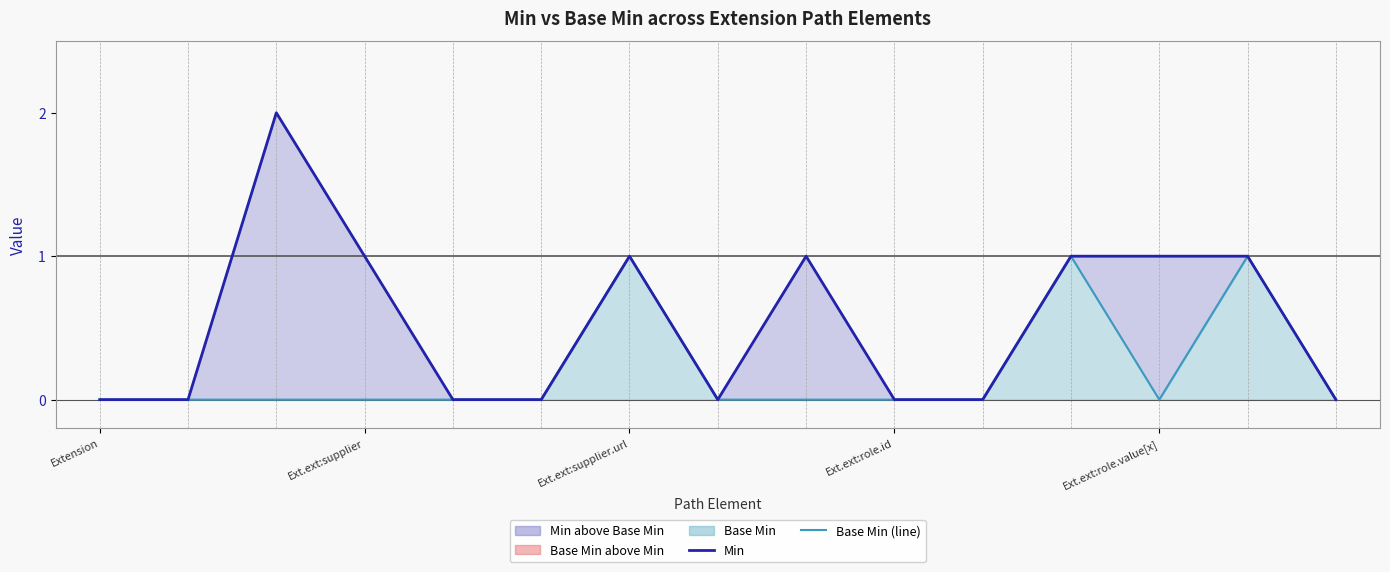

What is the difference between the maximum and minimum values in the Base Min (50th percentile) series?

1